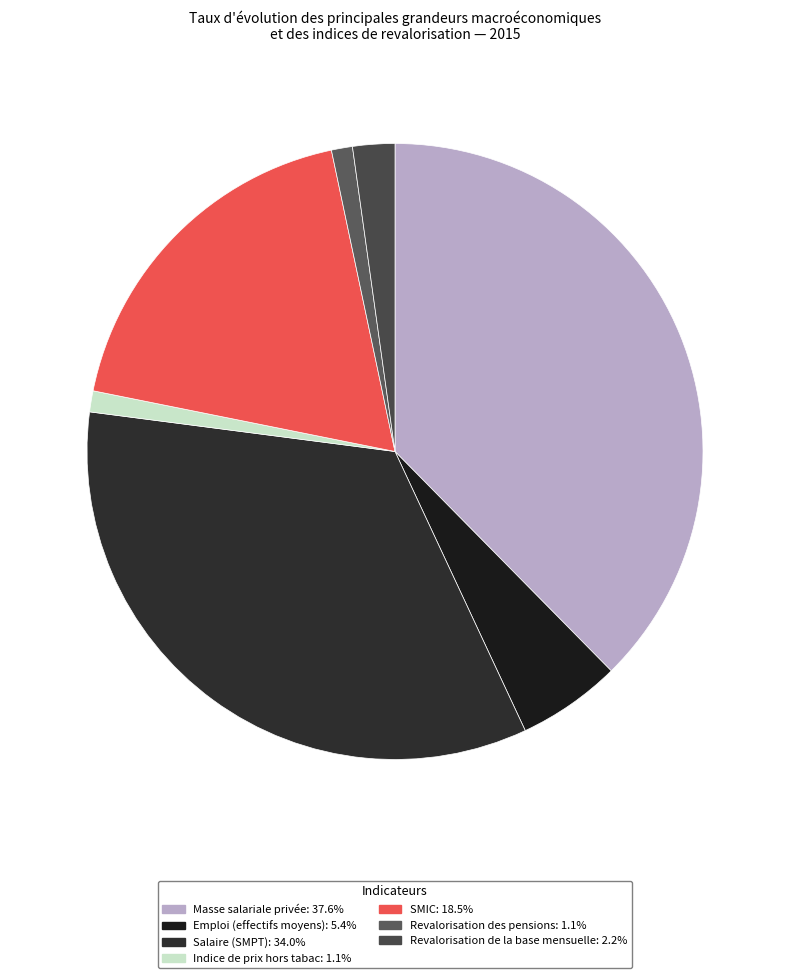

Which category has the biggest portion of the pie?

Masse salariale privée